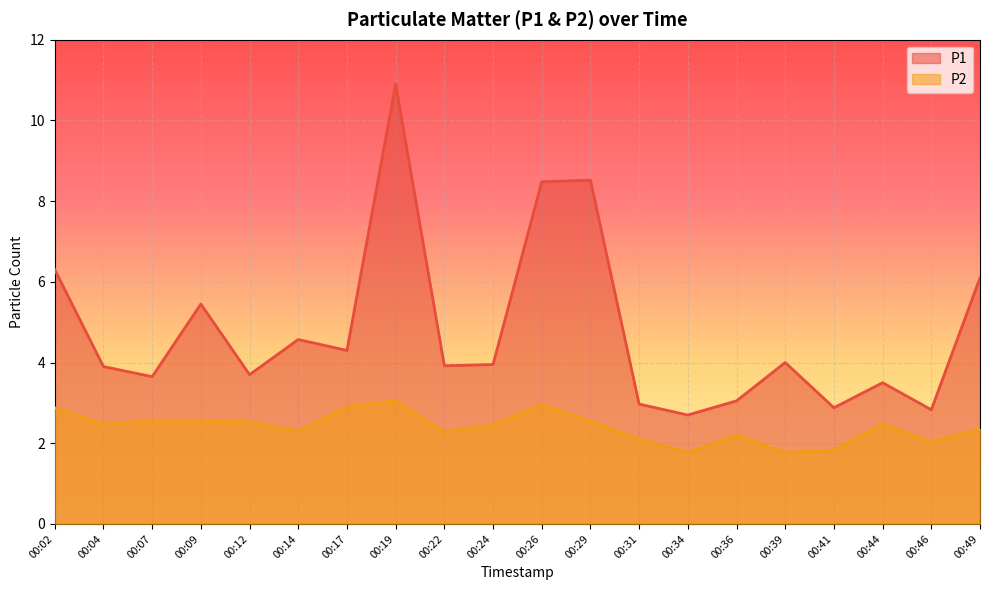

Does the chart display data point markers on the line(s)?

No